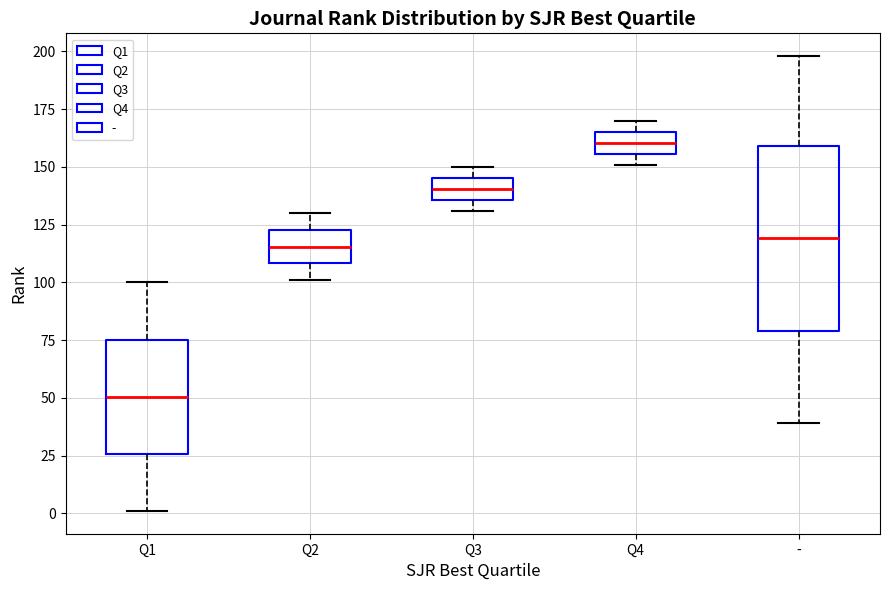

Reading left to right, read every box against the y-axis: the position of its median line, the range the box covers, and the ends of its whiskers. The values are not printed on the chart, so give them approximately, as read against the axis.

Q1: median 50, box 25 to 75, whiskers 0 to 100
Q2: median 115, box 110 to 125, whiskers 100 to 130
Q3: median 140, box 135 to 145, whiskers 130 to 150
Q4: median 160, box 155 to 165, whiskers 150 to 170
-: median 120, box 80 to 160, whiskers 40 to 200